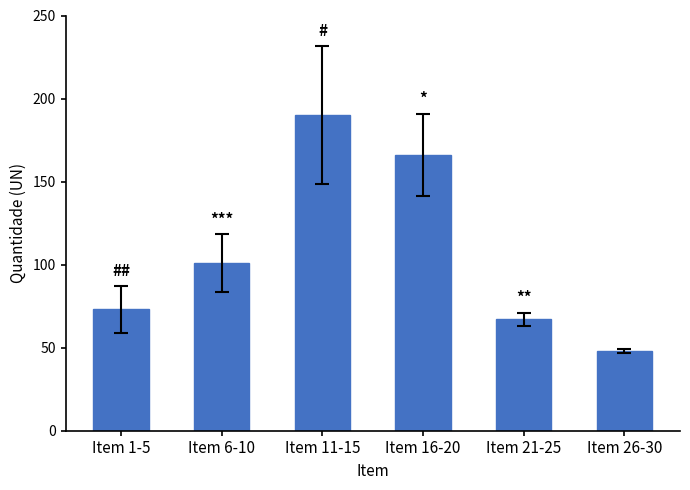

Reading right to left, extract all data points from this chart.

Item 26-30=48	Item 21-25=67	Item 16-20=166	Item 11-15=190	Item 6-10=101	Item 1-5=73